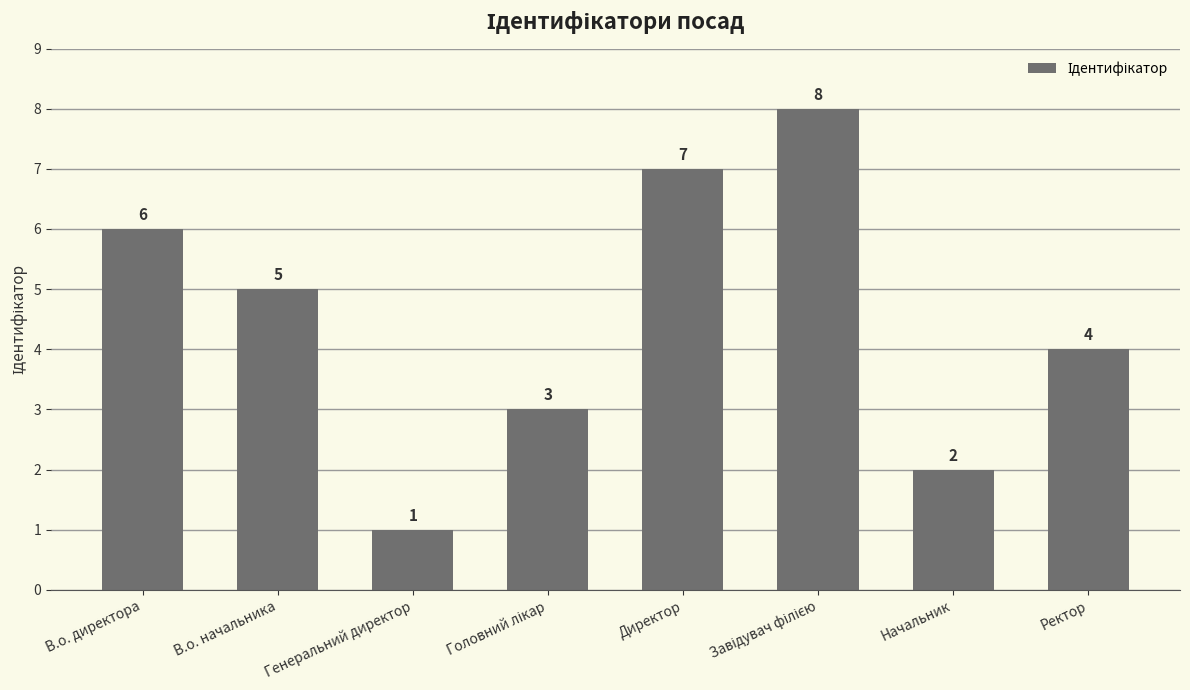

What is the greatest value displayed?

8